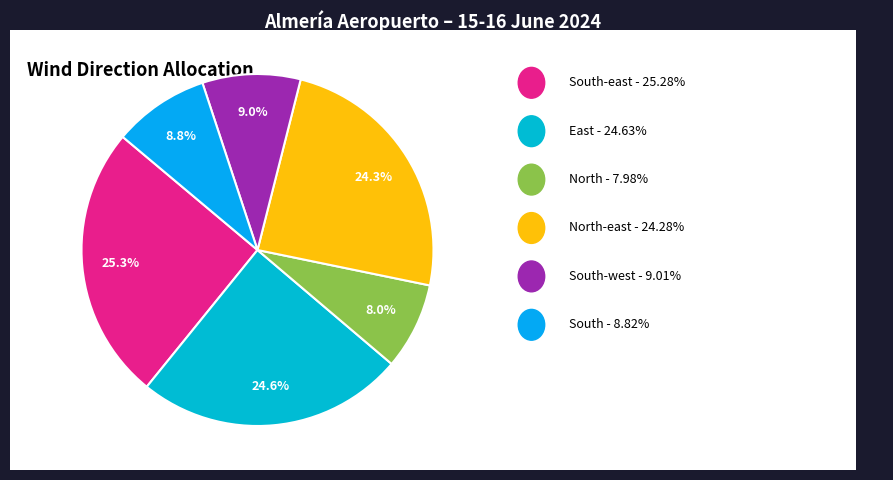

To the nearest percent, what is the difference between the largest and smallest slice percentages?

17%